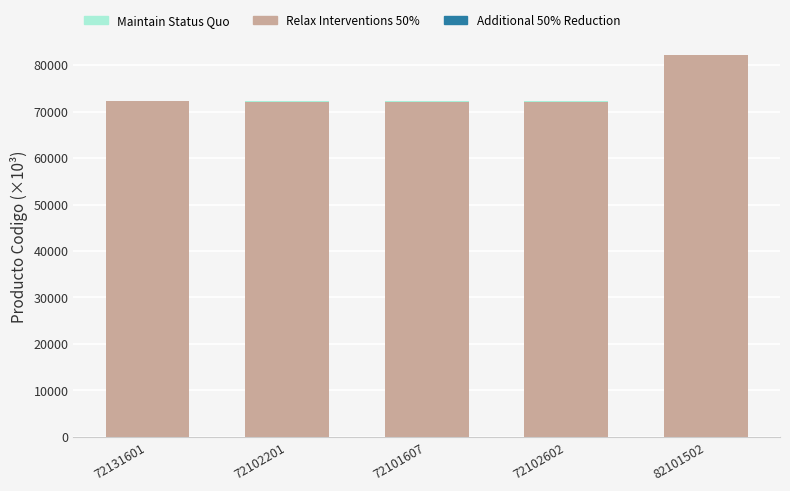

At which category is the sum across all series the highest?

82101502